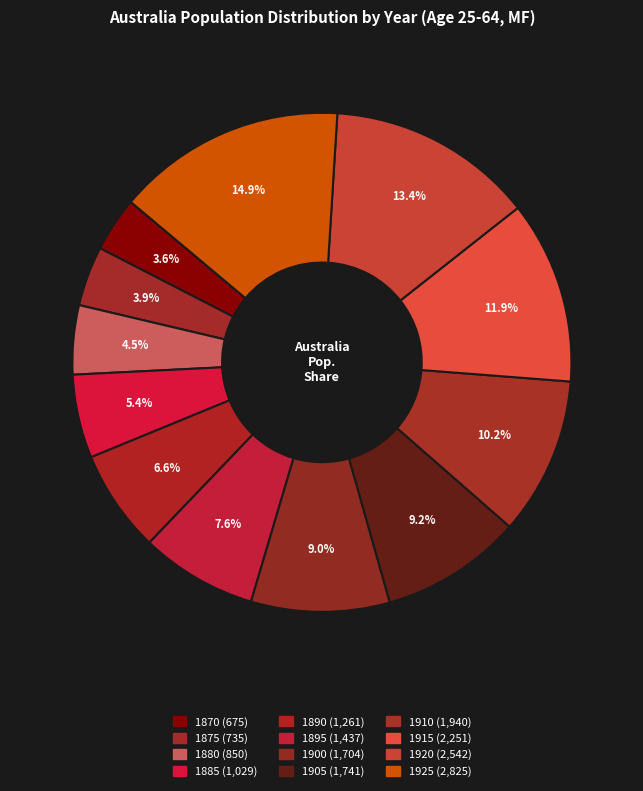

Is it true that 1880 is 4% of the pie?

True